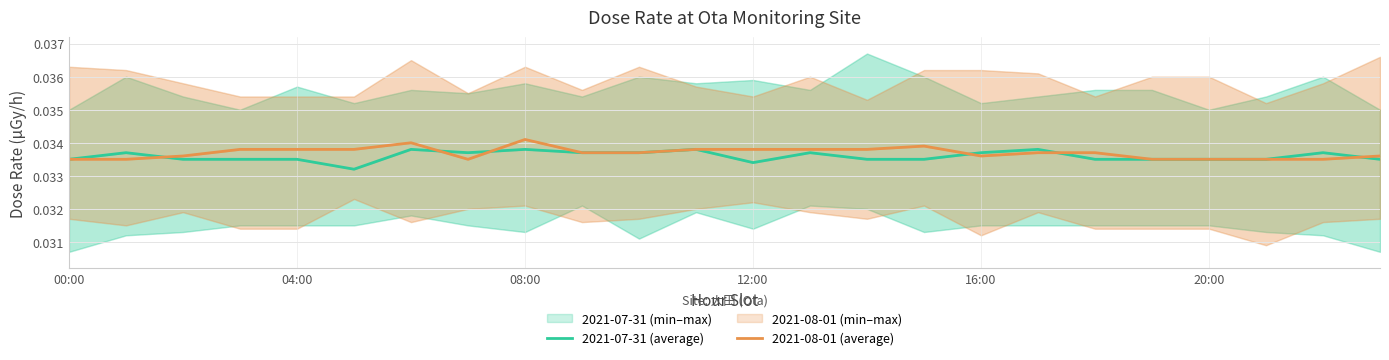

True or false: 2021-07-31 (average) and 2021-08-01 (average) intersect in this chart.

True